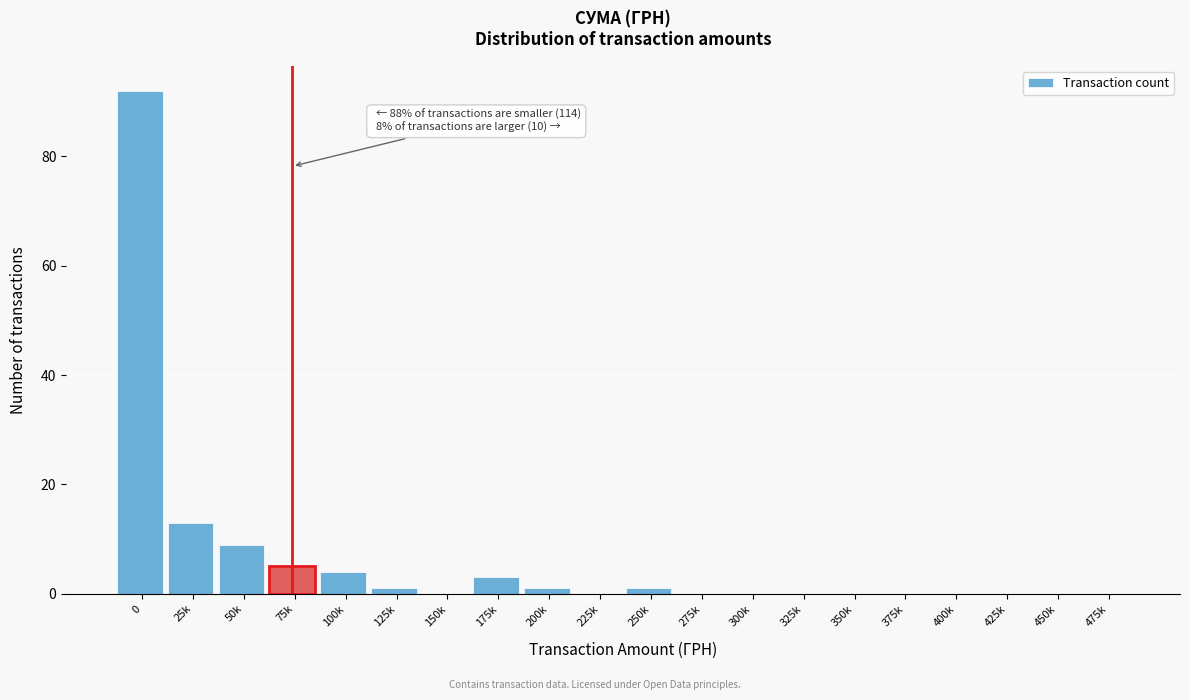

Reading left to right, list all the values displayed in this chart.

0=92	25k=13	50k=9	75k=5	100k=4	125k=1	150k=0	175k=3	200k=1	225k=0	250k=1	275k=0	300k=0	325k=0	350k=0	375k=0	400k=0	425k=0	450k=0	475k=0